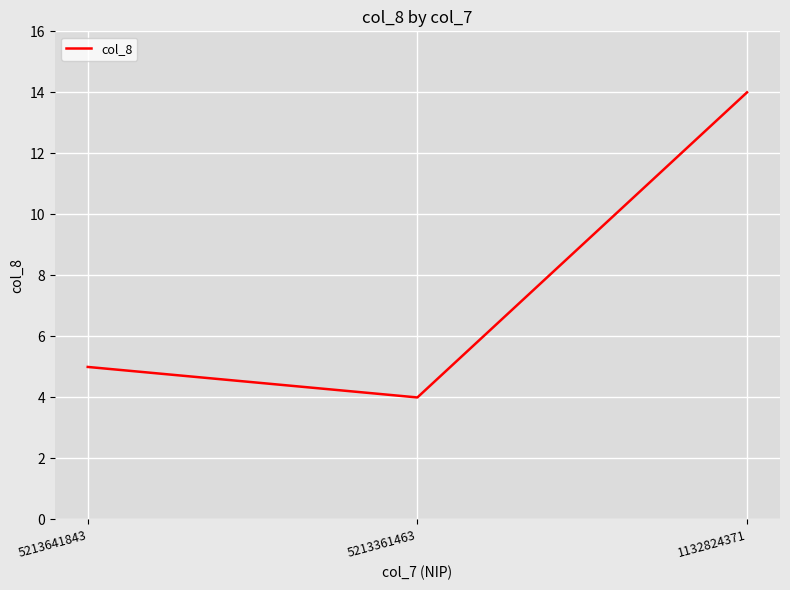

Reading right to left, what are all the values shown in this chart?

1132824371=14	5213361463=4	5213641843=5